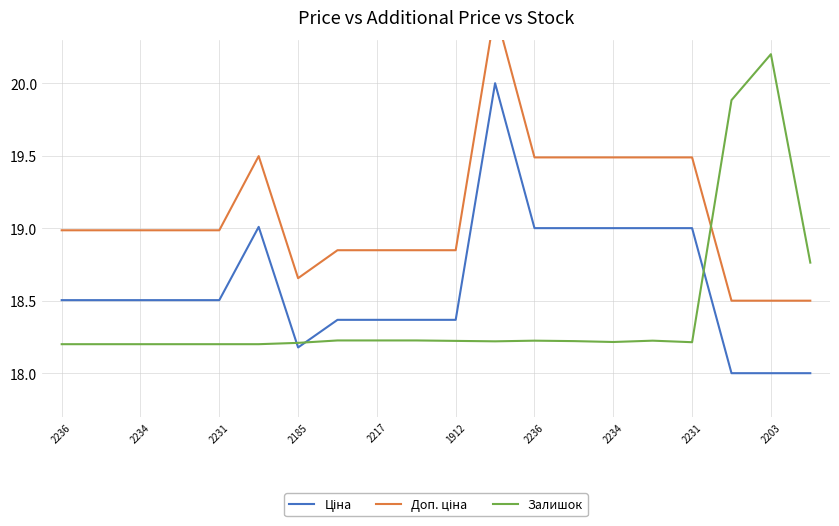

What is the smallest value displayed?

18.0